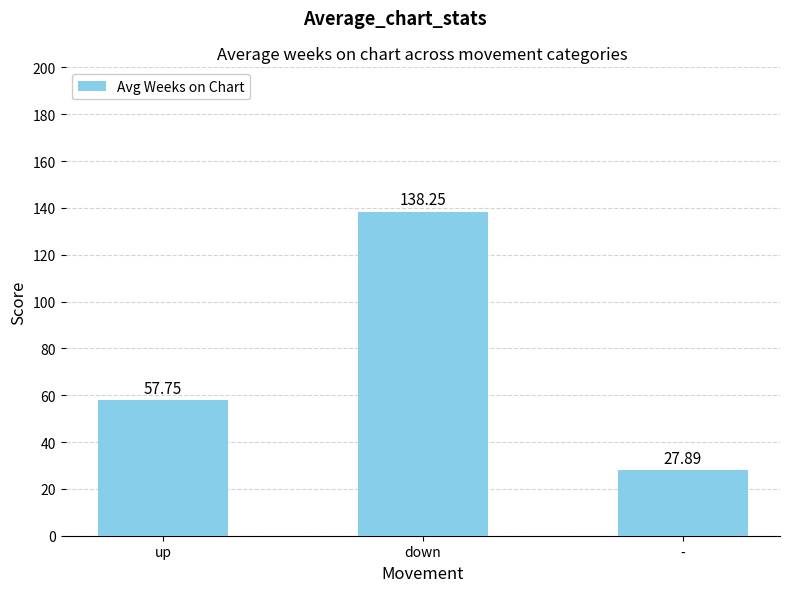

At which label is the value closest to 83?

up